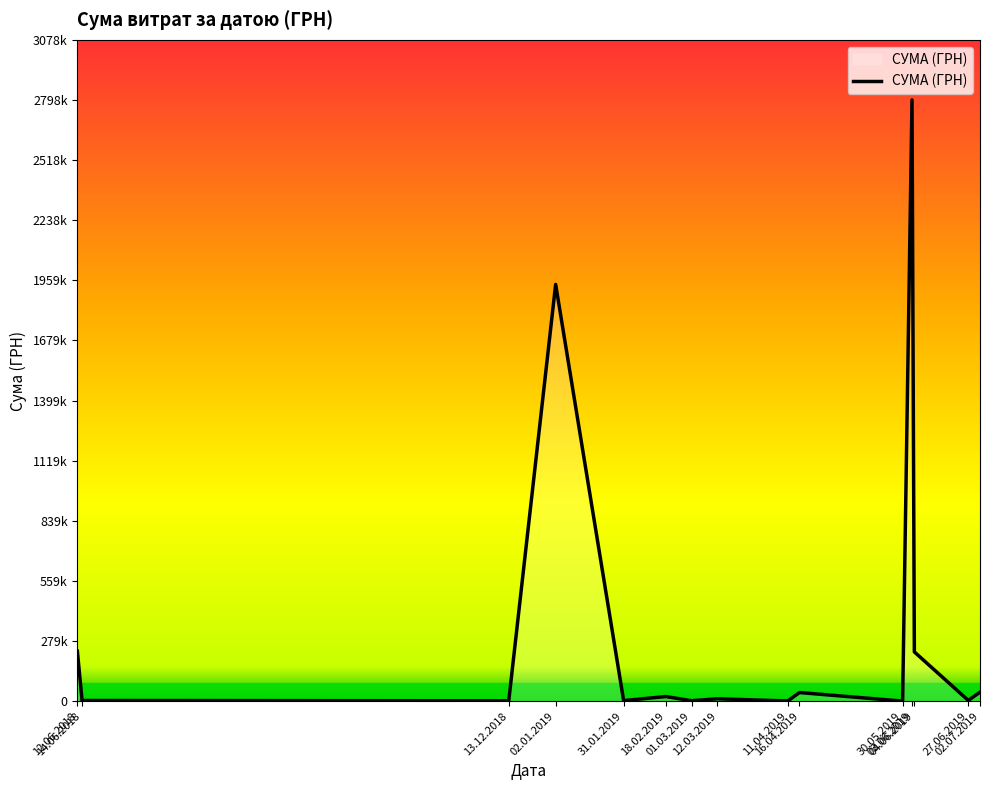

What is the label of the 1st point from the right?

02.07.2019